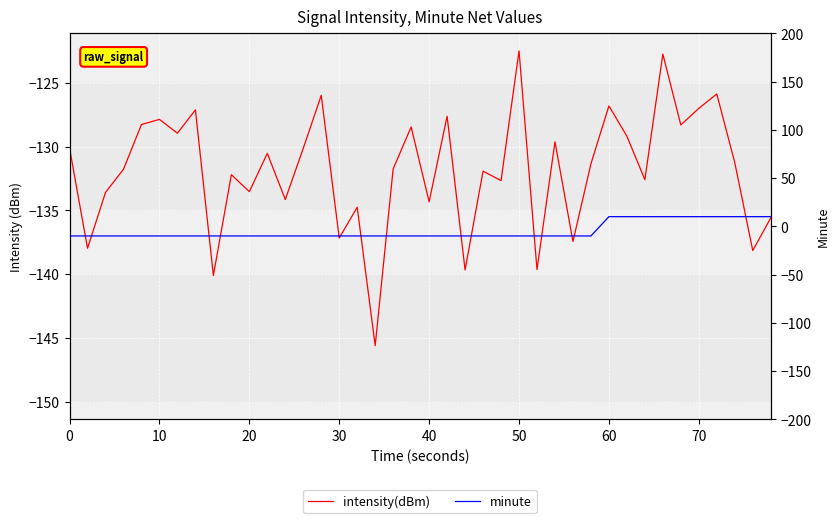

The value of intensity(dBm) at 11 is -223.7. True or false?

False